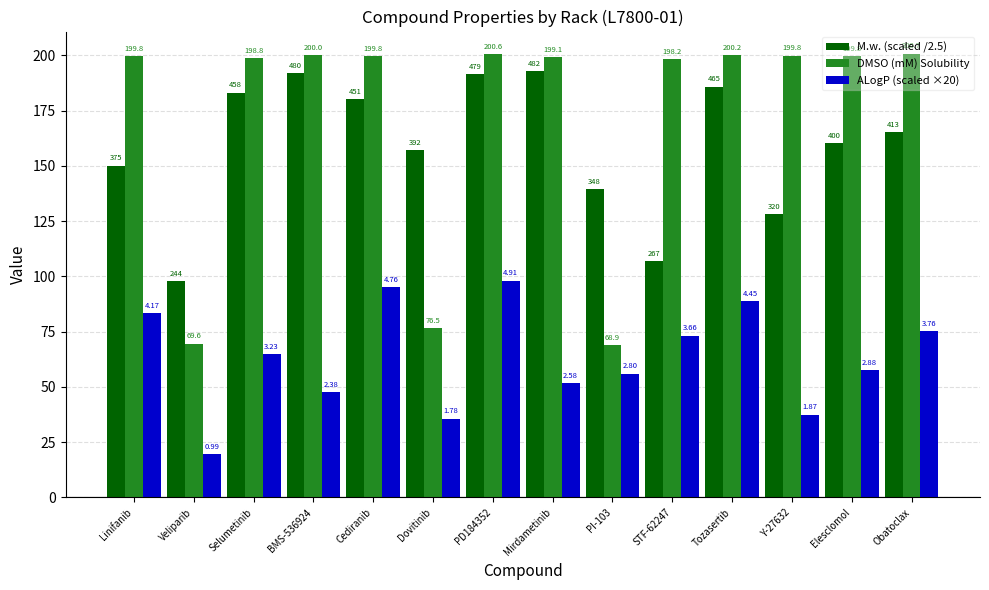

What are all the series names shown in the legend?

M.w. (scaled /2.5), DMSO (mM) Solubility, ALogP (scaled ×20)